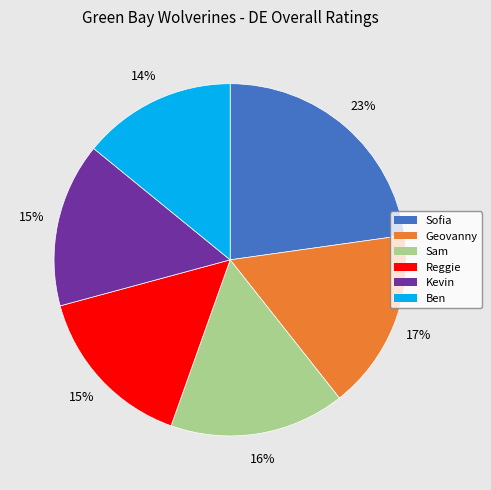

What percentage is the Geovanny slice, to the nearest percent?

17%